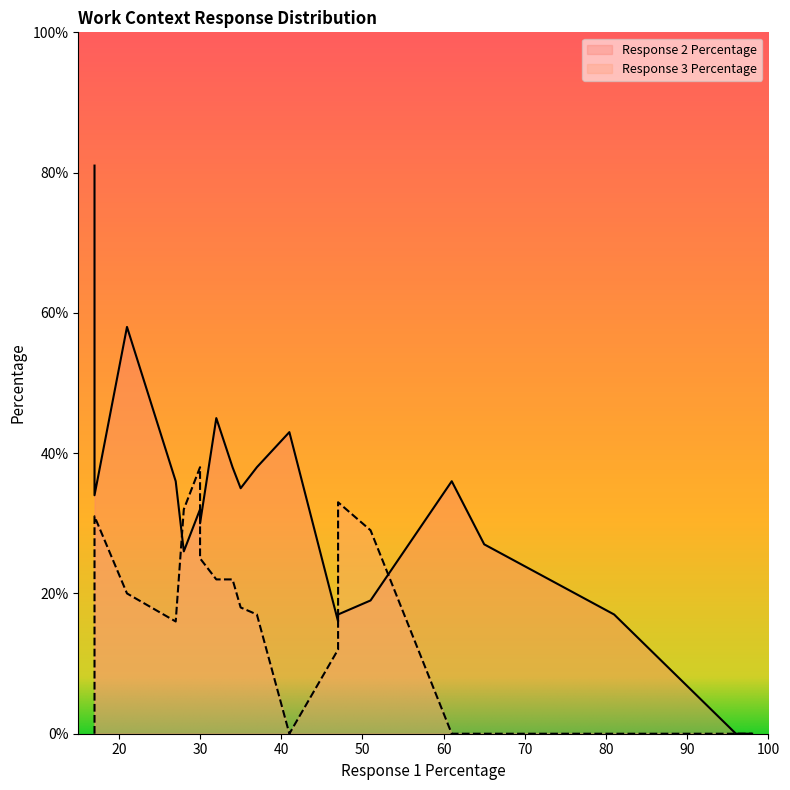

Is the value of Response 3 Percentage at 35 greater than the value of Response 2 Percentage at 32?

No